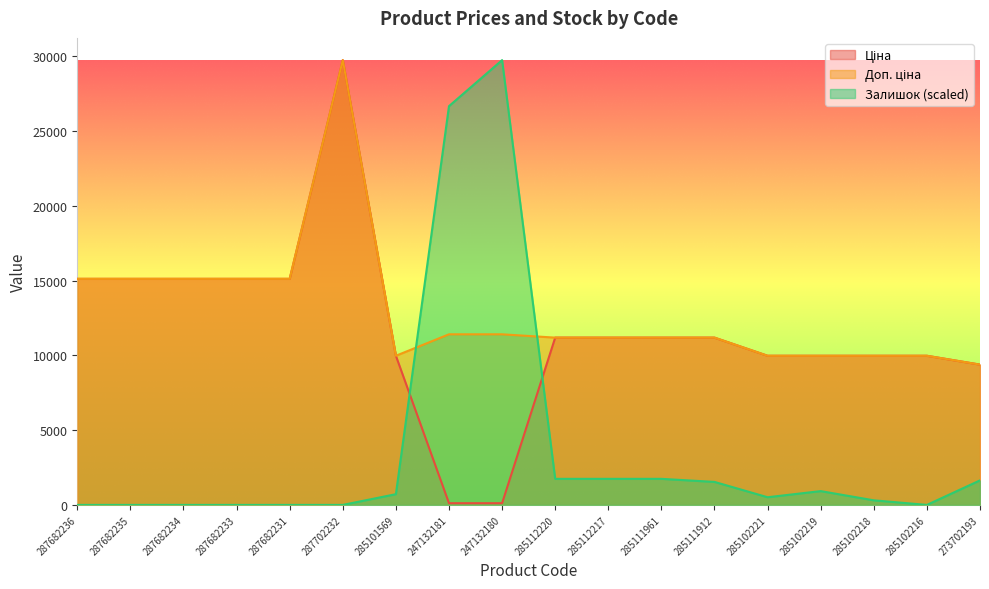

What is the average value of the Доп. ціна series?

12898.8